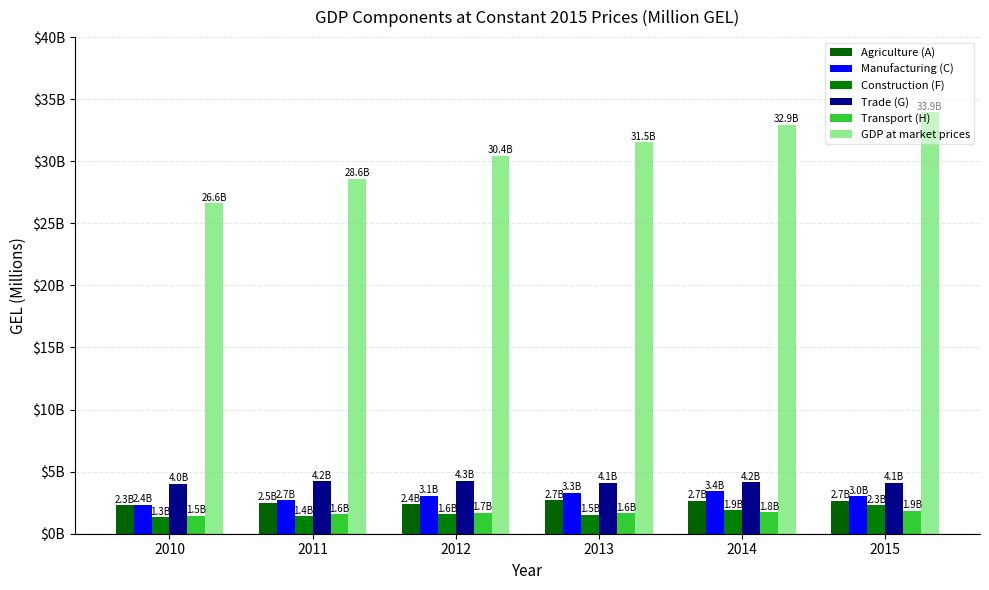

Are the bars grouped side by side (vs. stacked)?

Yes